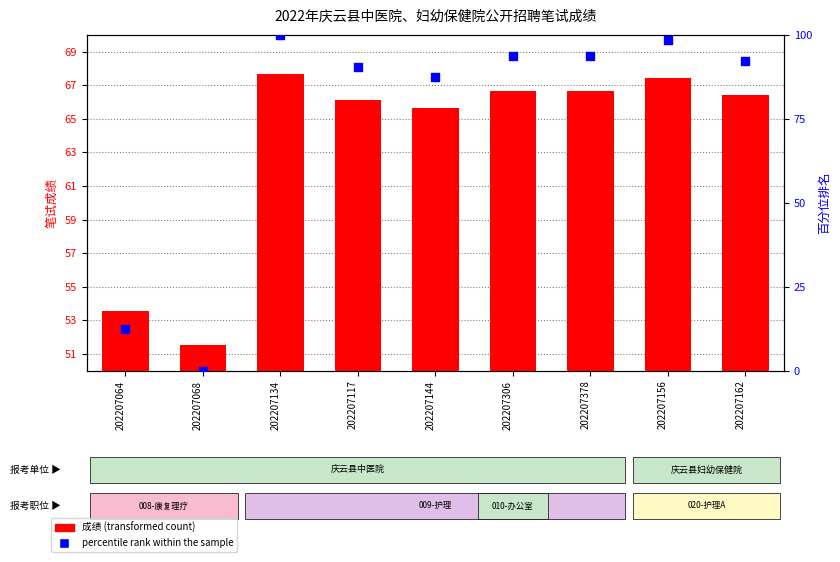

Which series reaches the minimum Y coordinate?

percentile rank within the sample